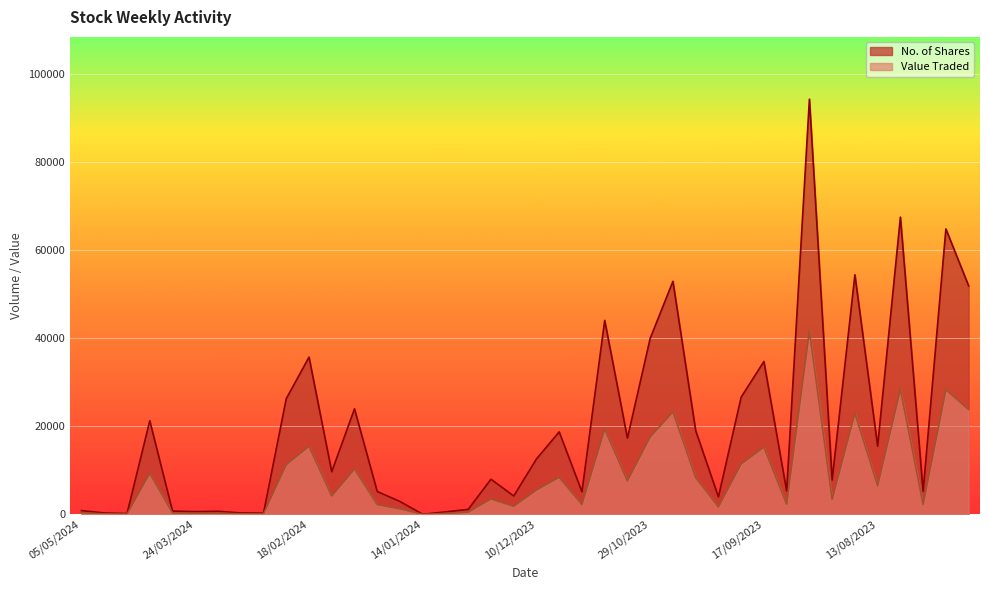

What is the approximate value of Value Traded at 21/04/2024, to the nearest 50?

100